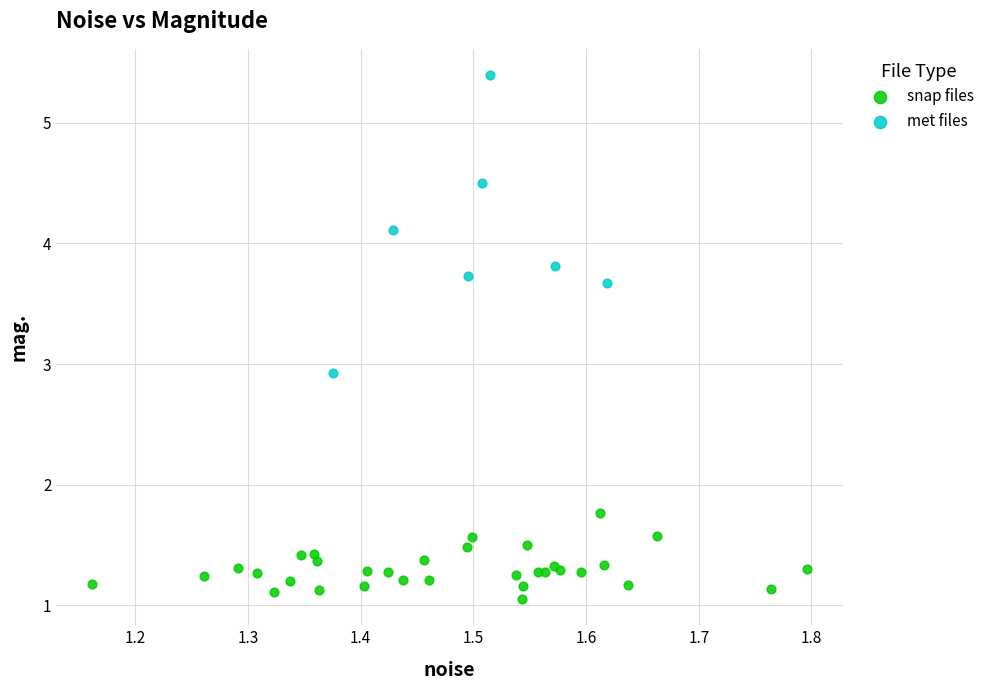

Which series has the largest Y range (max minus min)?

met files